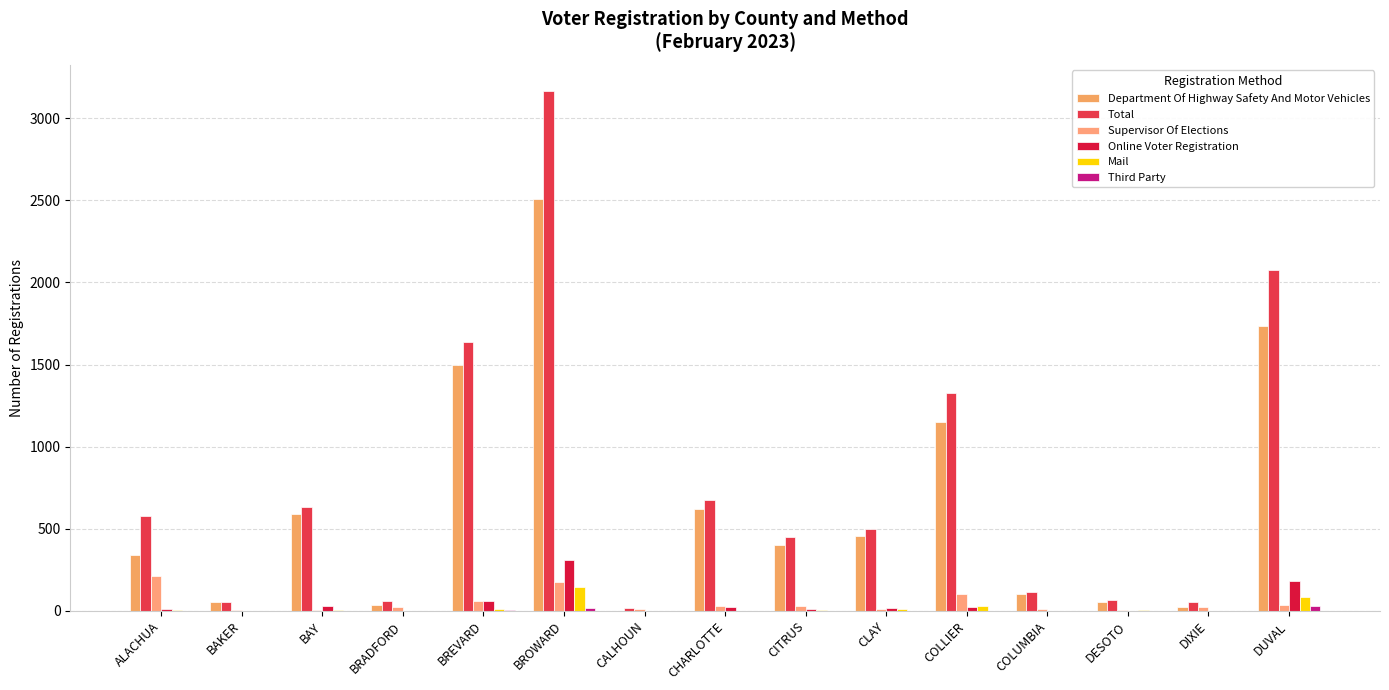

What is the difference between the maximum and minimum values in the Third Party series?

30